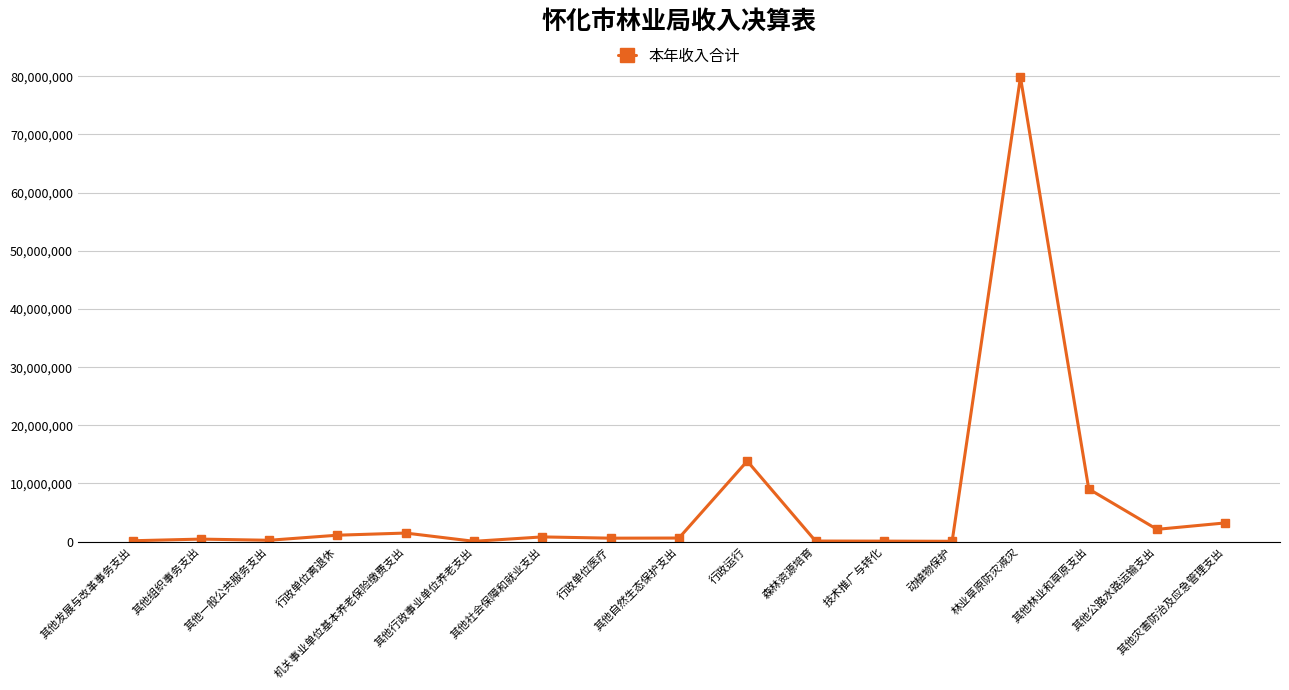

How many lines are shown in the chart?

1